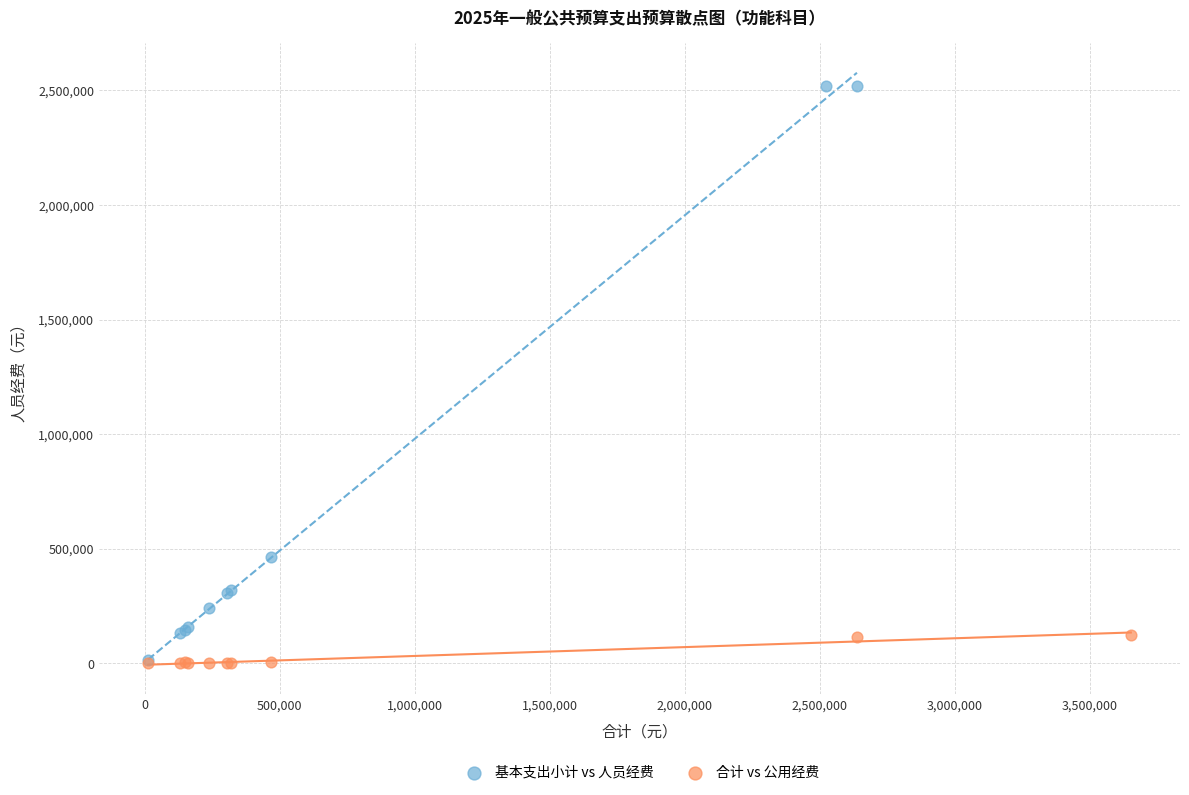

Which series reaches the maximum Y coordinate?

基本支出小计 vs 人员经费